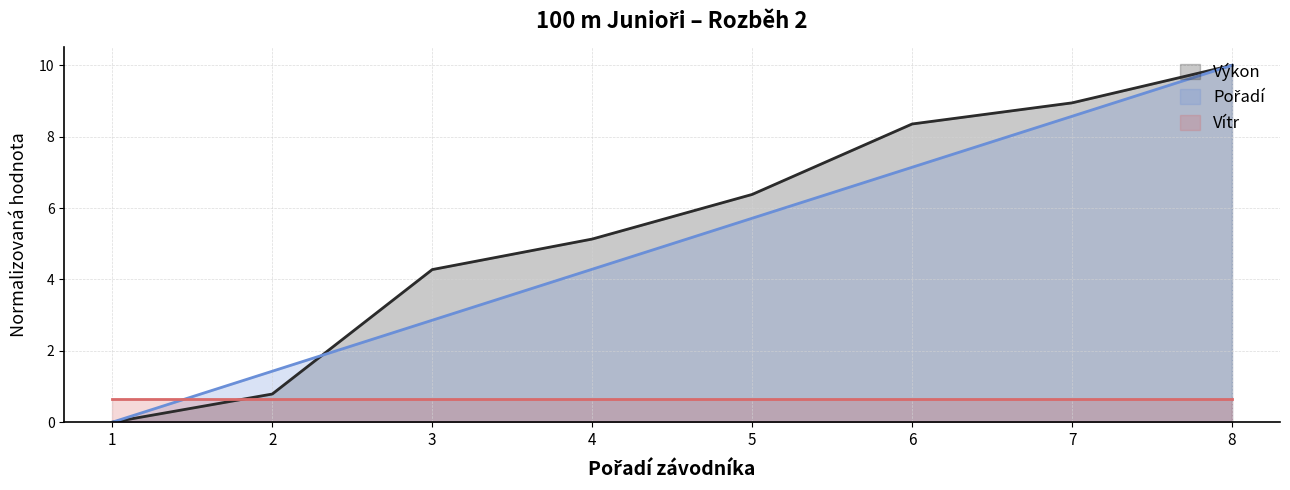

How many values in Pořadí are above zero?

7